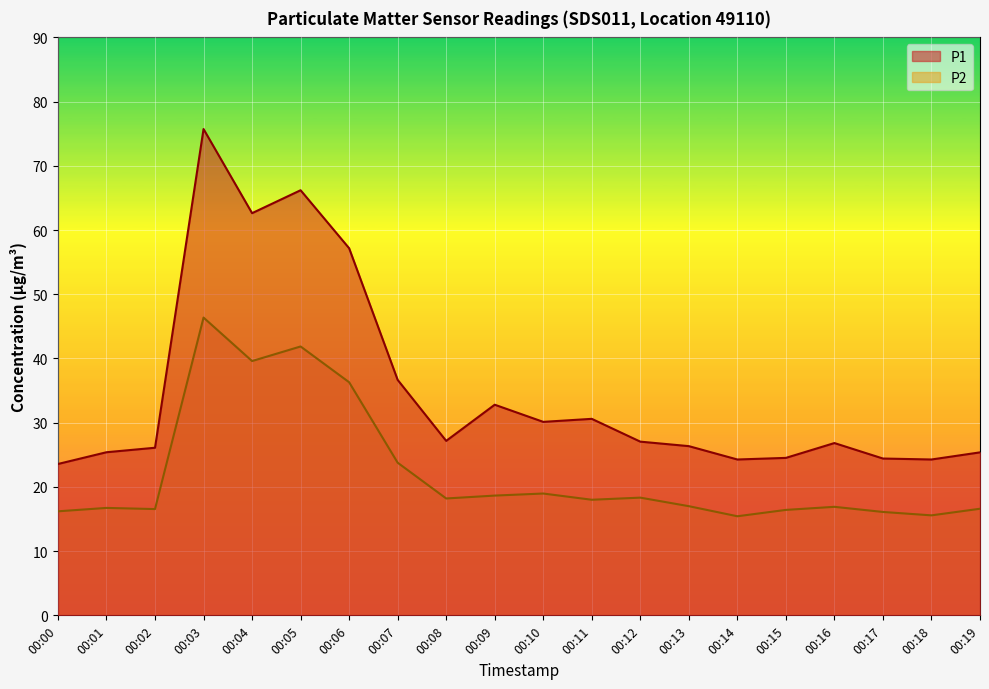

Does the chart display data point markers on the line(s)?

No